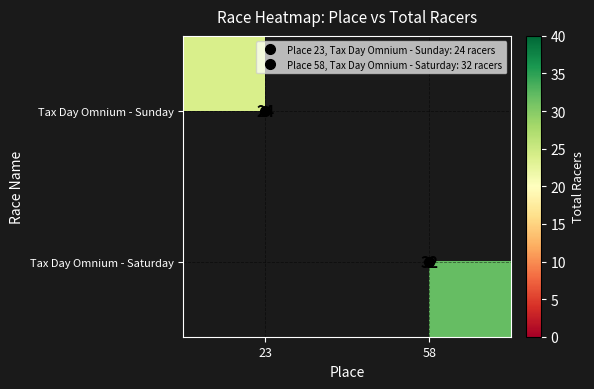

The Tax Day Omnium - Saturday series shows 32.0 at 58. True or false?

True